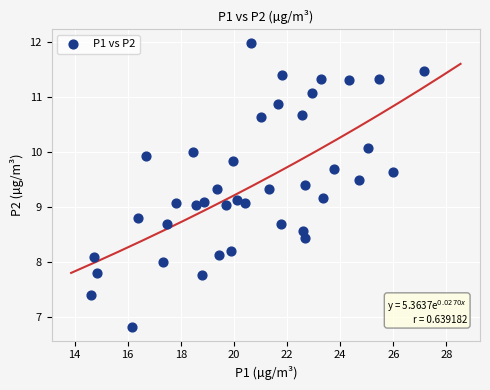

What is the range of Y values (max minus min)?

5.1